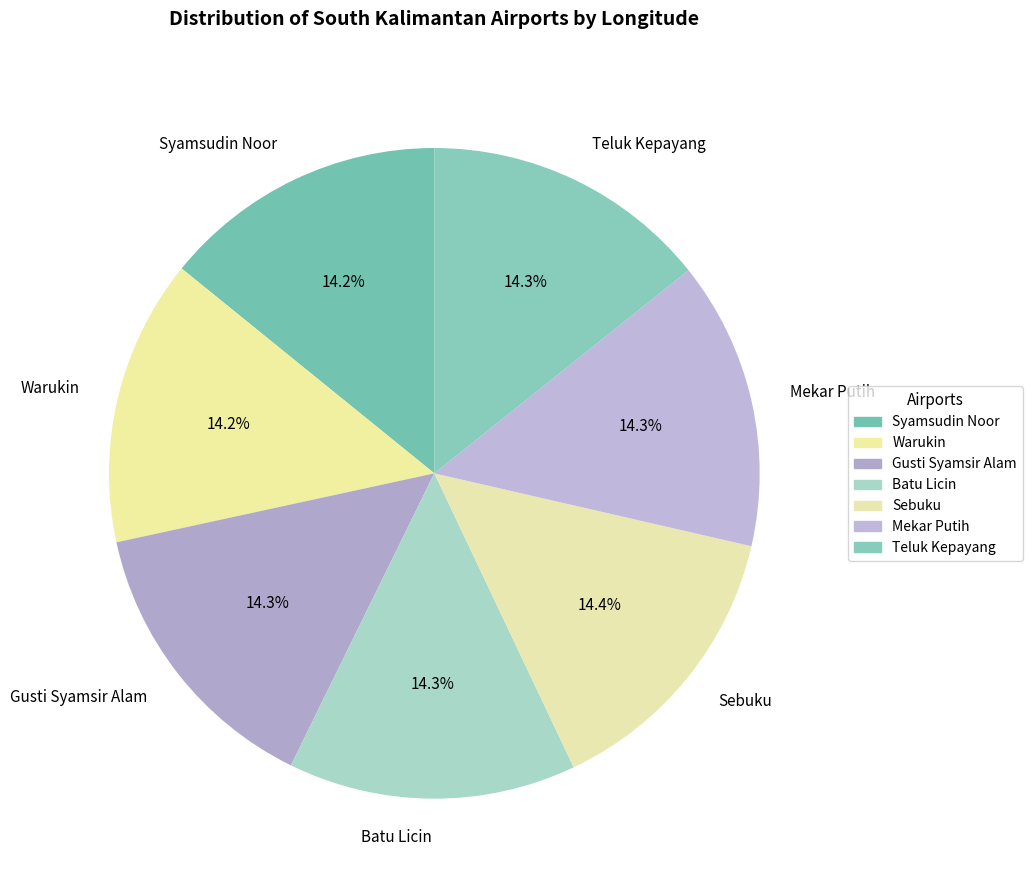

What is the ratio of the value at Teluk Kepayang to the value at Batu Licin?

1.0